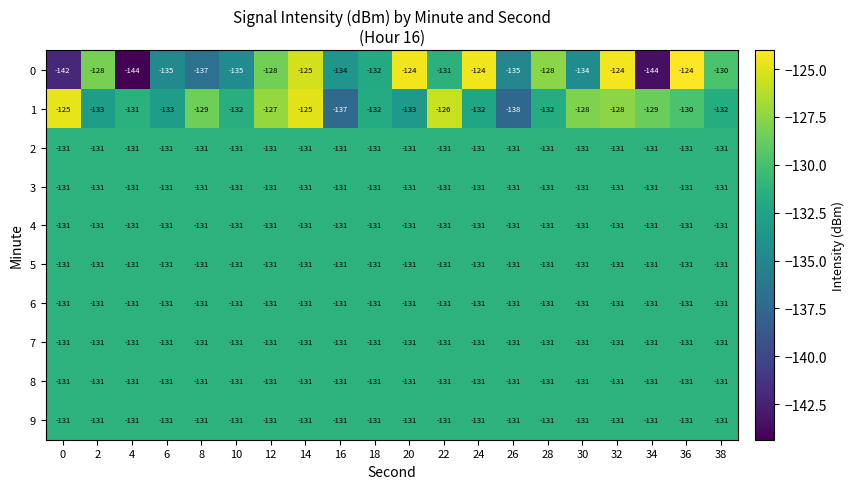

What is the minimum value for 0?

-144